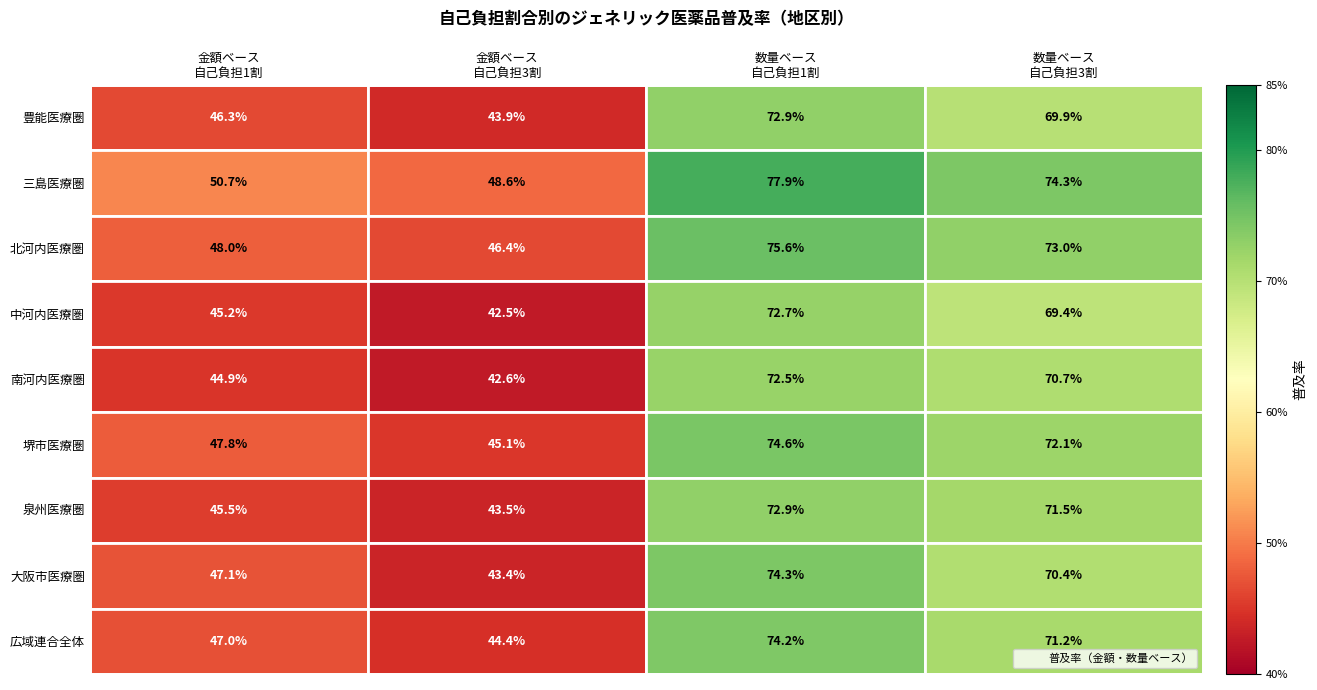

Which series has the largest total across all categories?

三島医療圏